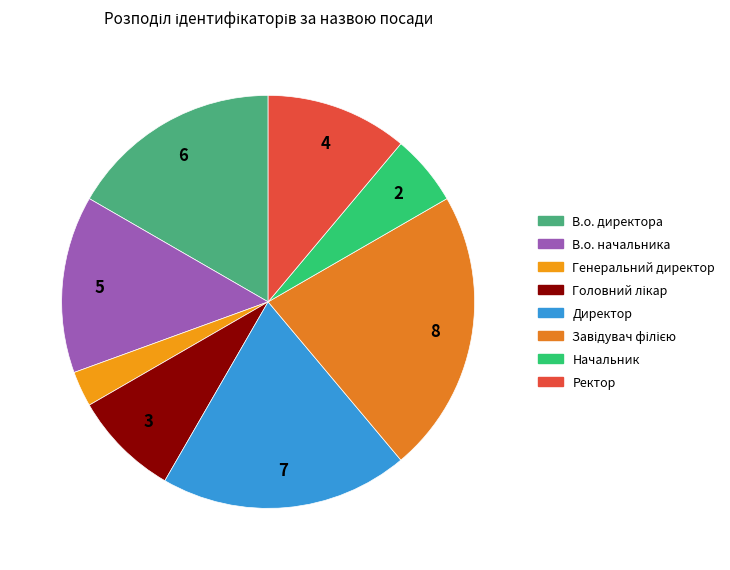

What is the smallest slice in the pie chart?

Генеральний директор